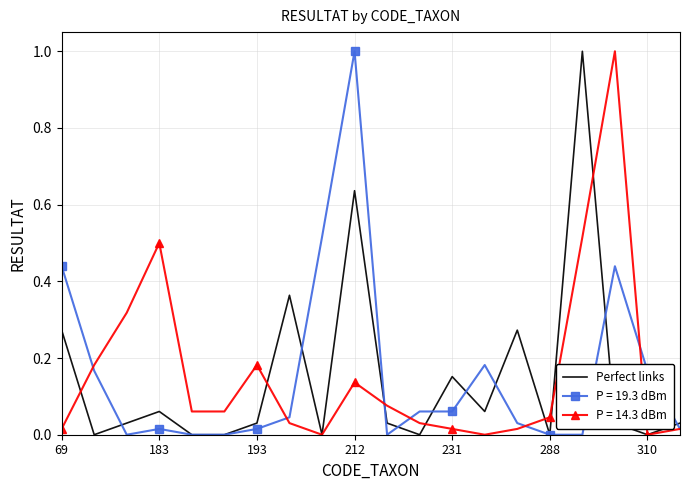

What is the highest value of the P = 14.3 dBm series?

1.0